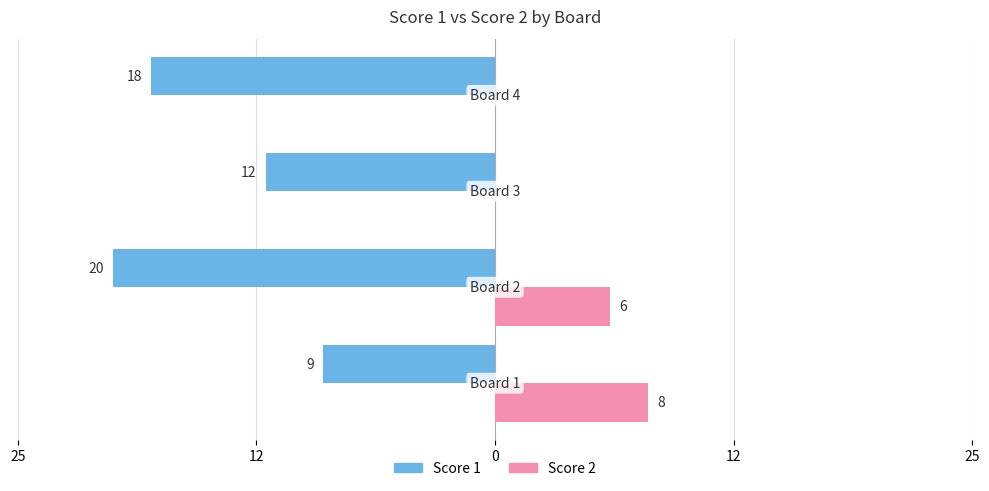

What are all the series names shown in the legend?

Score 1, Score 2